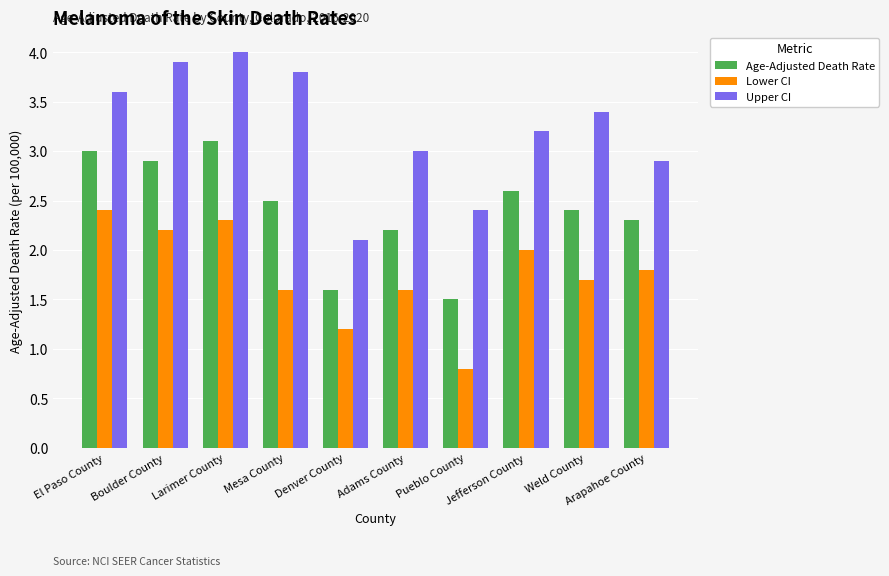

Rank the series by their maximum value, from lowest to highest.

Lower CI, Age-Adjusted Death Rate, Upper CI